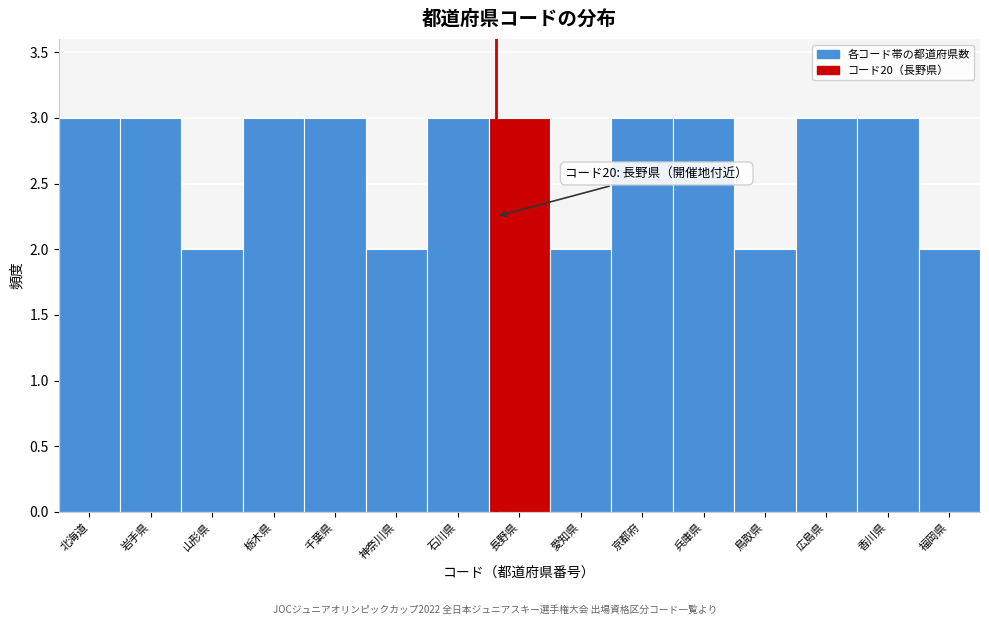

Reading right to left, extract all data points from this chart.

2	3	3	2	3	3	2	3	3	2	3	3	2	3	3